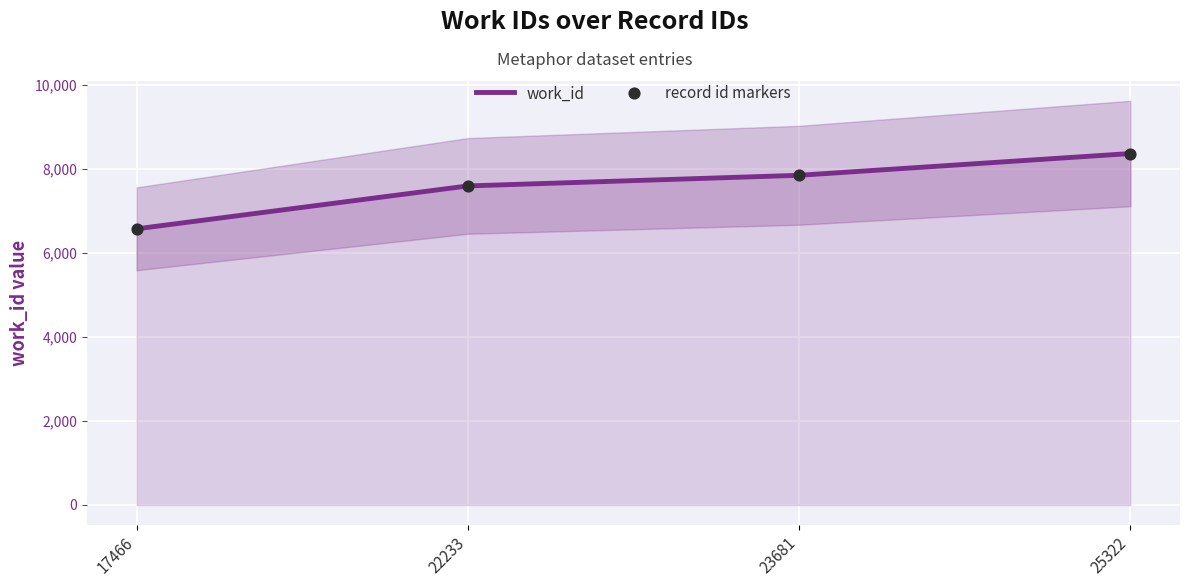

At which category is the sum across all series the highest?

25322